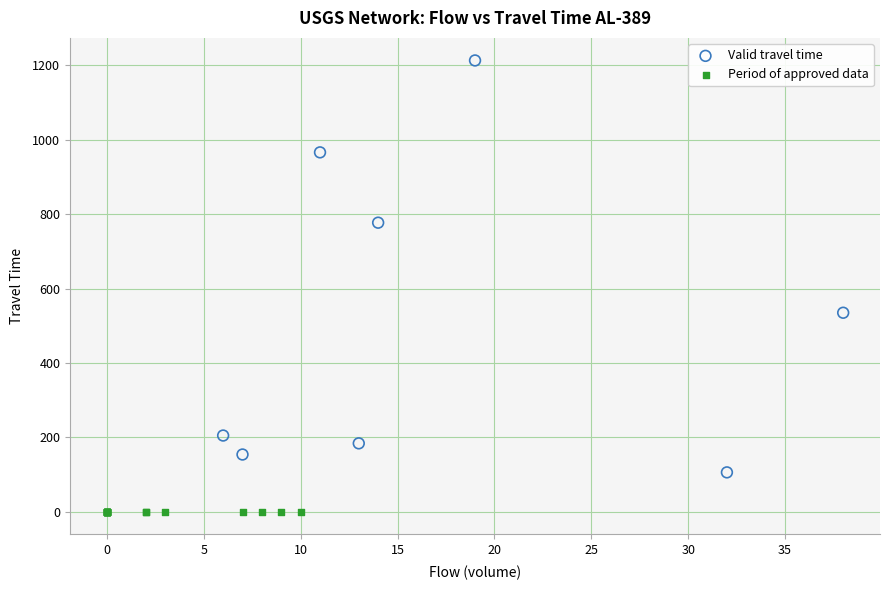

Which series contains the lowest Y value?

Period of approved data